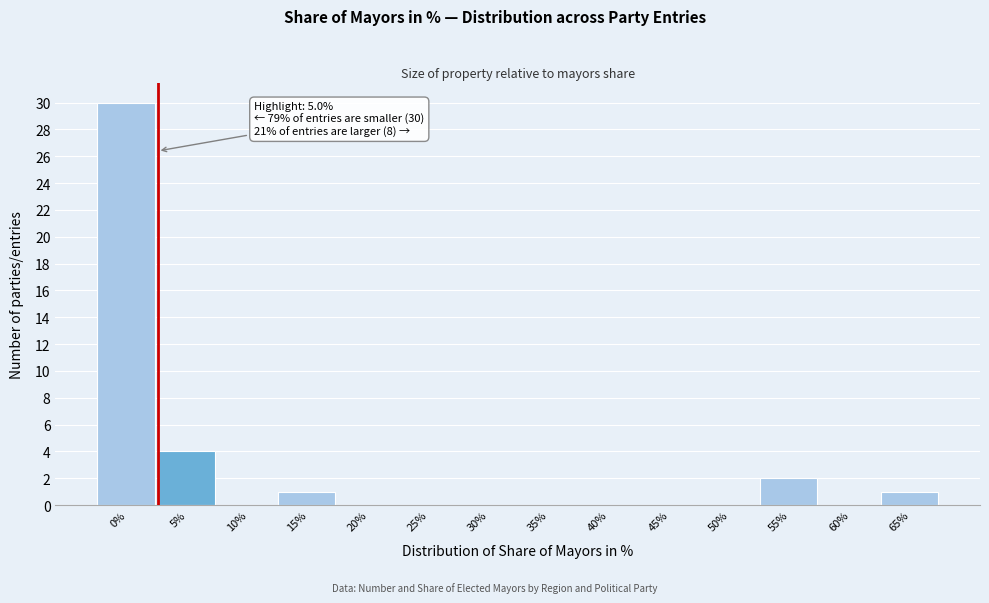

Reading left to right, what are all the values shown in this chart?

0%=30	5%=4	10%=0	15%=1	20%=0	25%=0	30%=0	35%=0	40%=0	45%=0	50%=0	55%=2	60%=0	65%=1